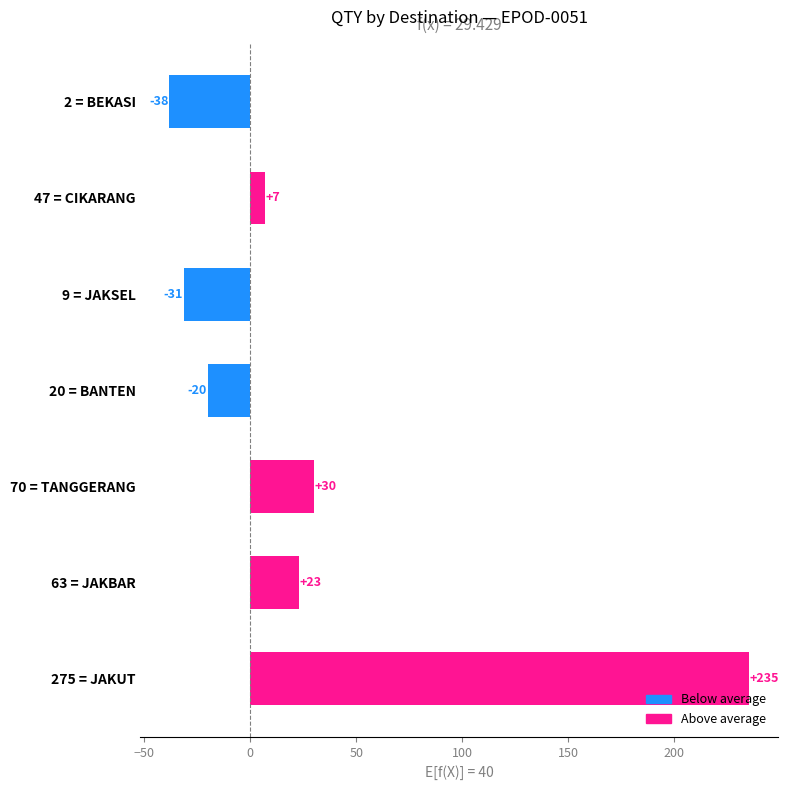

Reading top to bottom, extract all data points from this chart.

2 = BEKASI=-38	47 = CIKARANG=7	9 = JAKSEL=-31	20 = BANTEN=-20	70 = TANGGERANG=30	63 = JAKBAR=23	275 = JAKUT=235